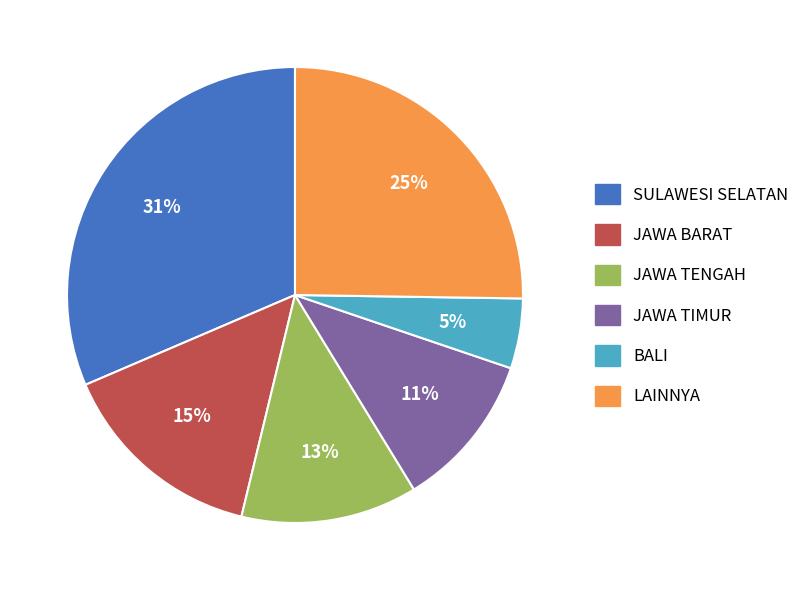

Which slice is the smallest?

BALI